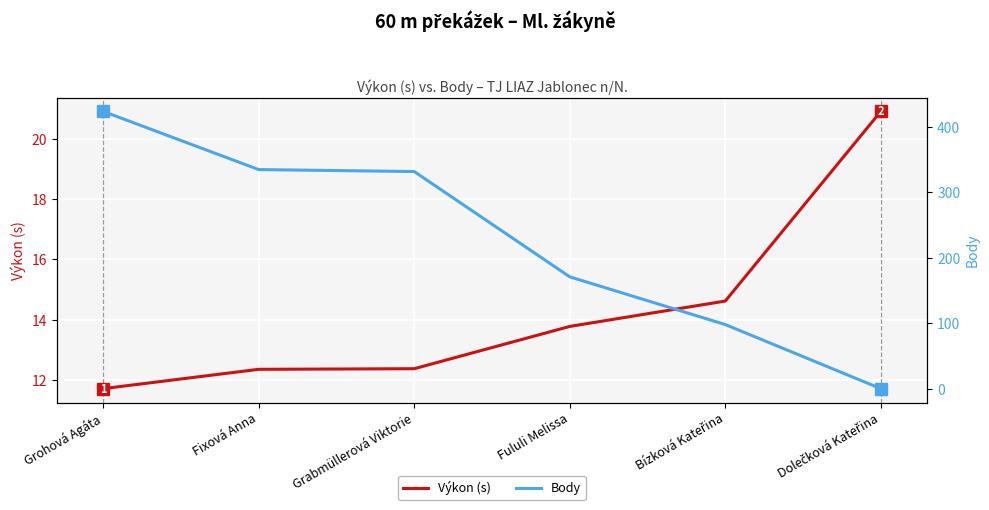

Which series changed the most between Grabmüllerová Viktorie and Dolečková Kateřina?

Body